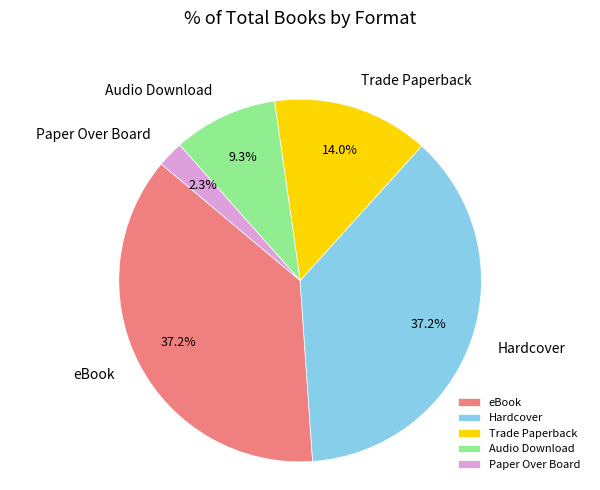

Which slice is the smallest?

Paper Over Board